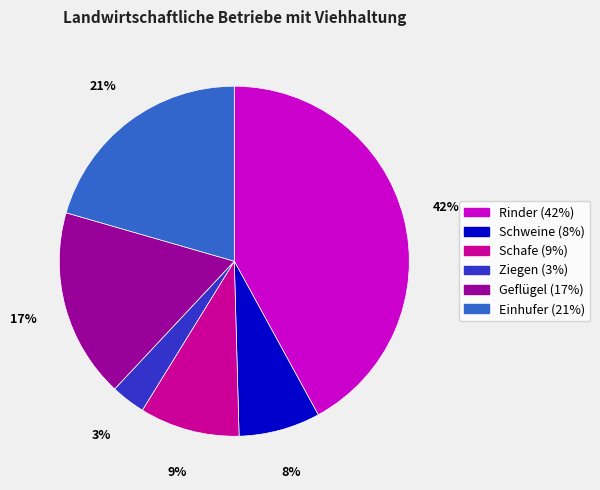

Does any single category account for the majority?

No